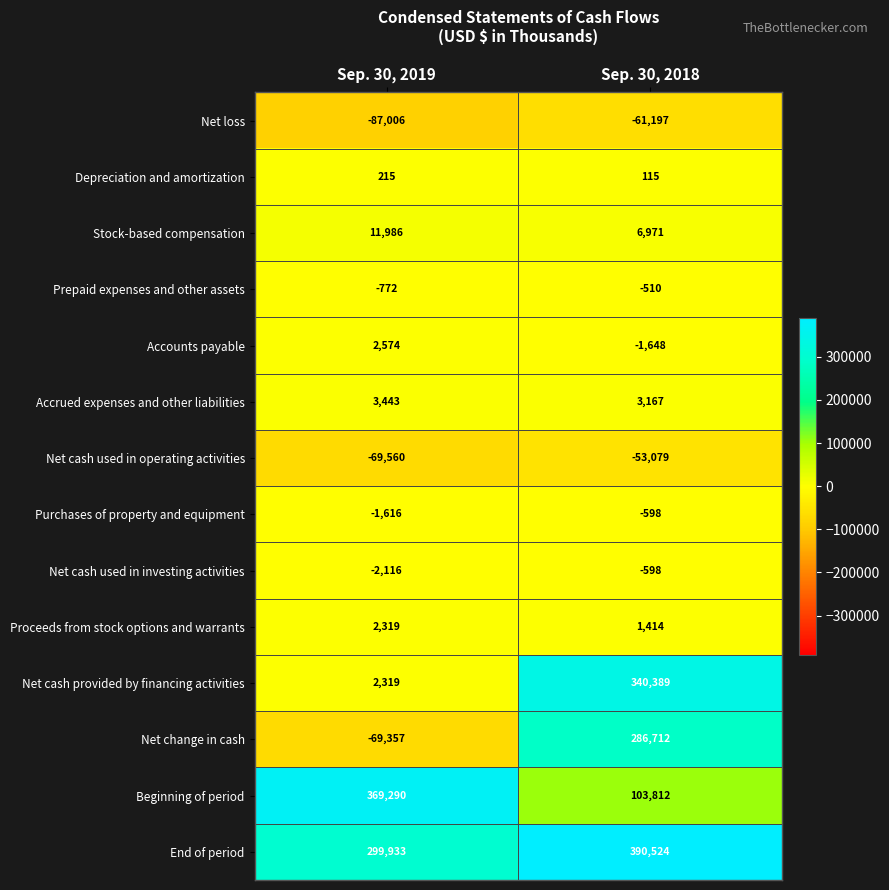

The value of Accounts payable at Sep. 30, 2019 is 2574. True or false?

True